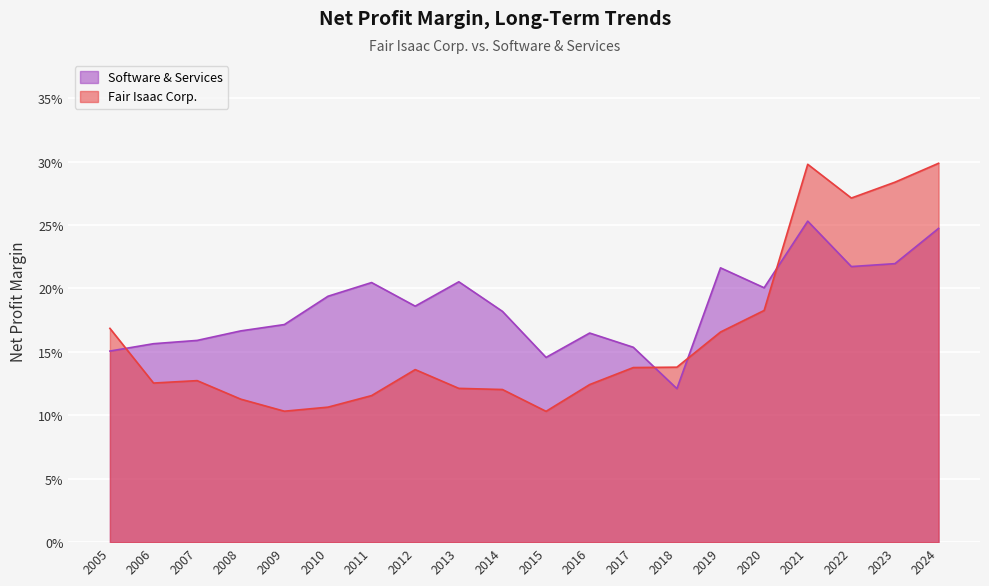

True or false: Fair Isaac Corp. has more than 0 points higher than both neighbors.

True